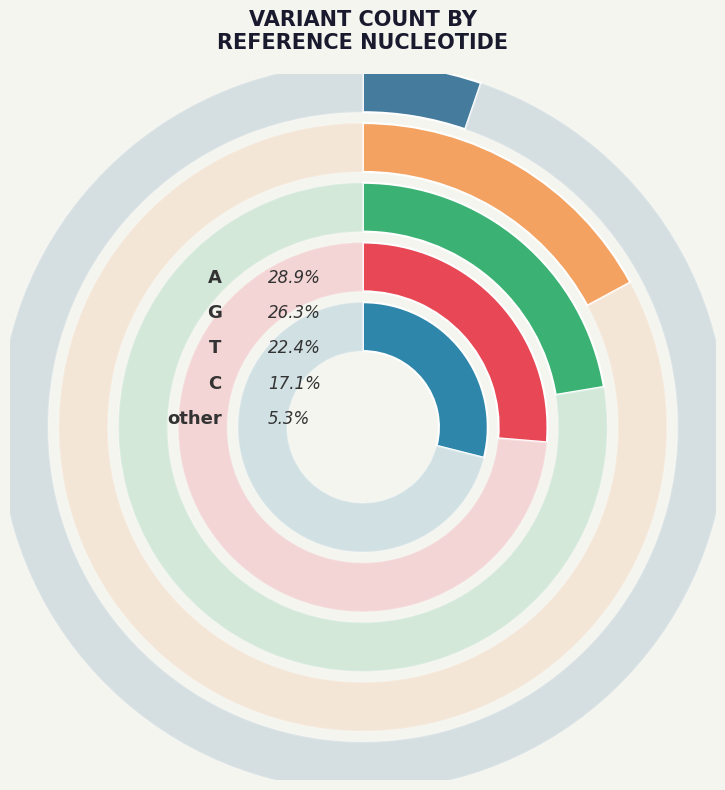

To the nearest percent, what percentage of the pie is C?

17%